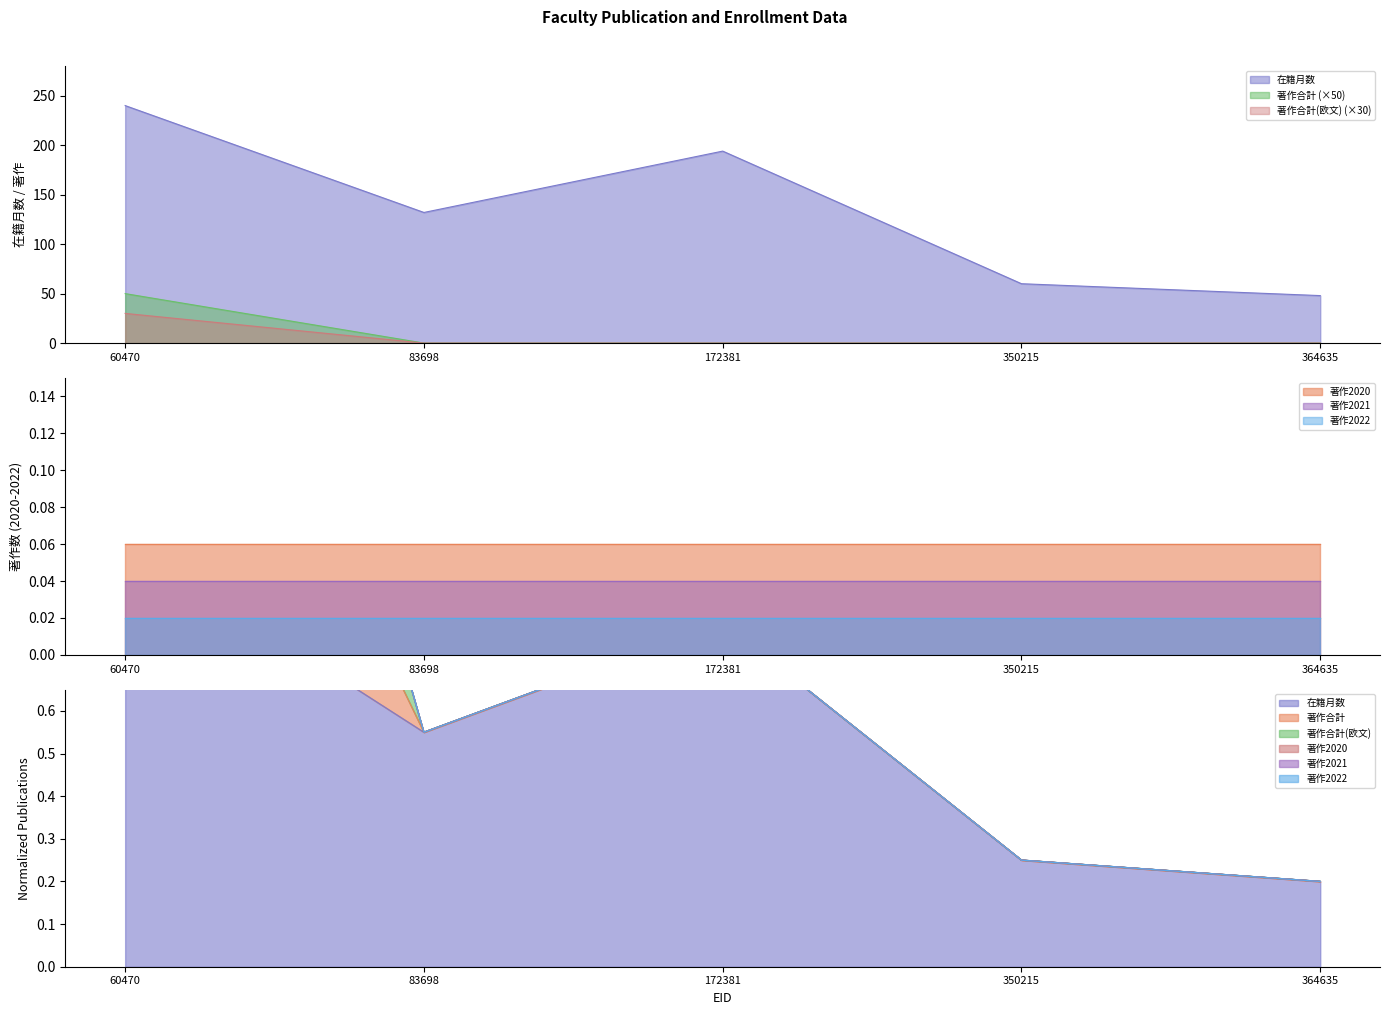

List the labels in order of 在籍月数 value, smallest first.

364635, 350215, 83698, 172381, 60470